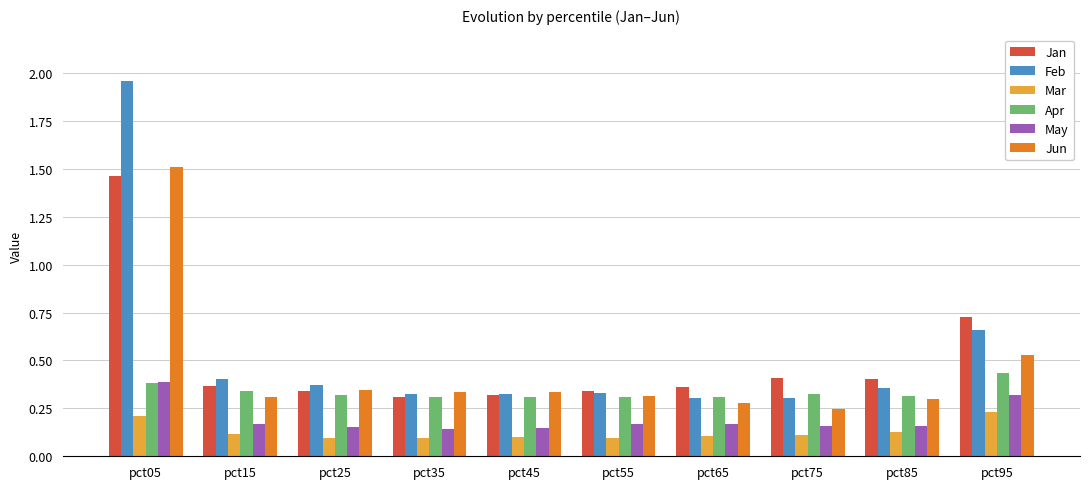

Which series has the largest range (max minus min)?

Feb